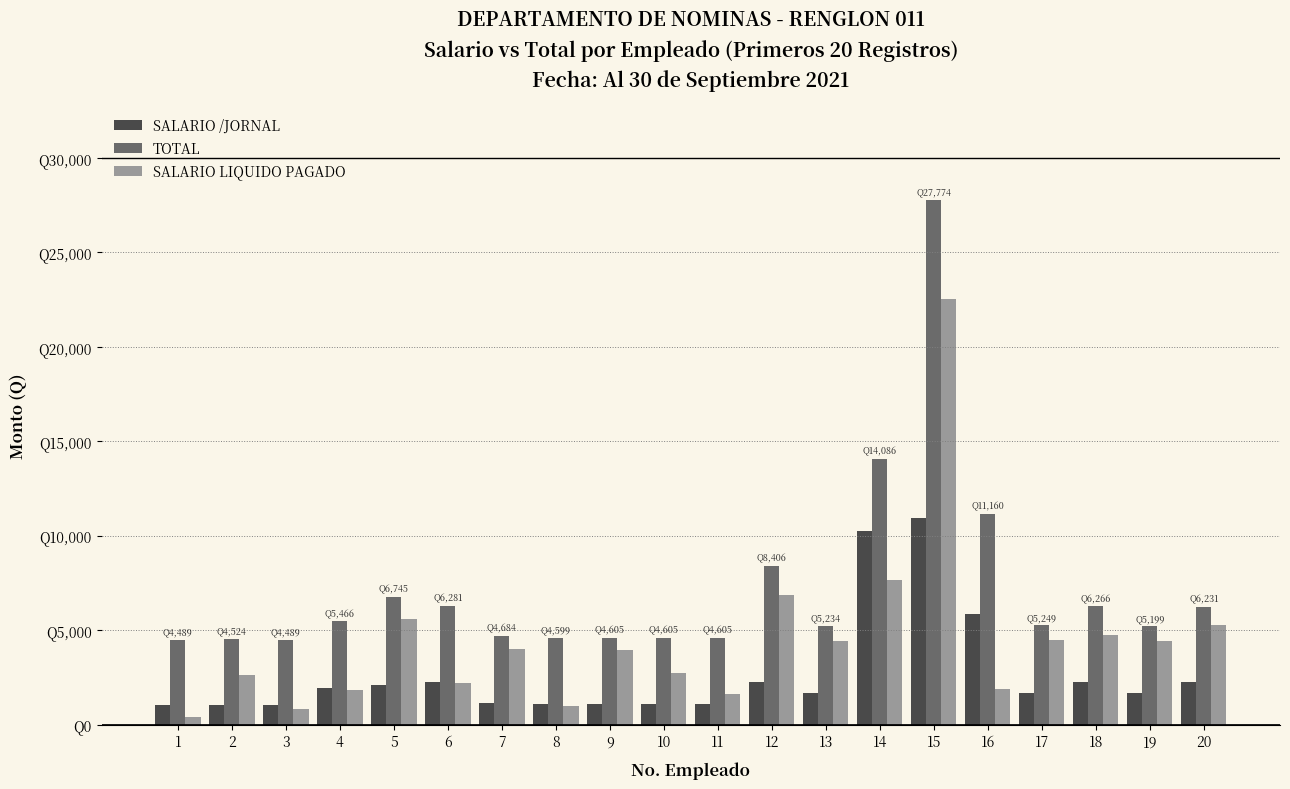

What is the difference between the highest and lowest values at 16?

9256.7